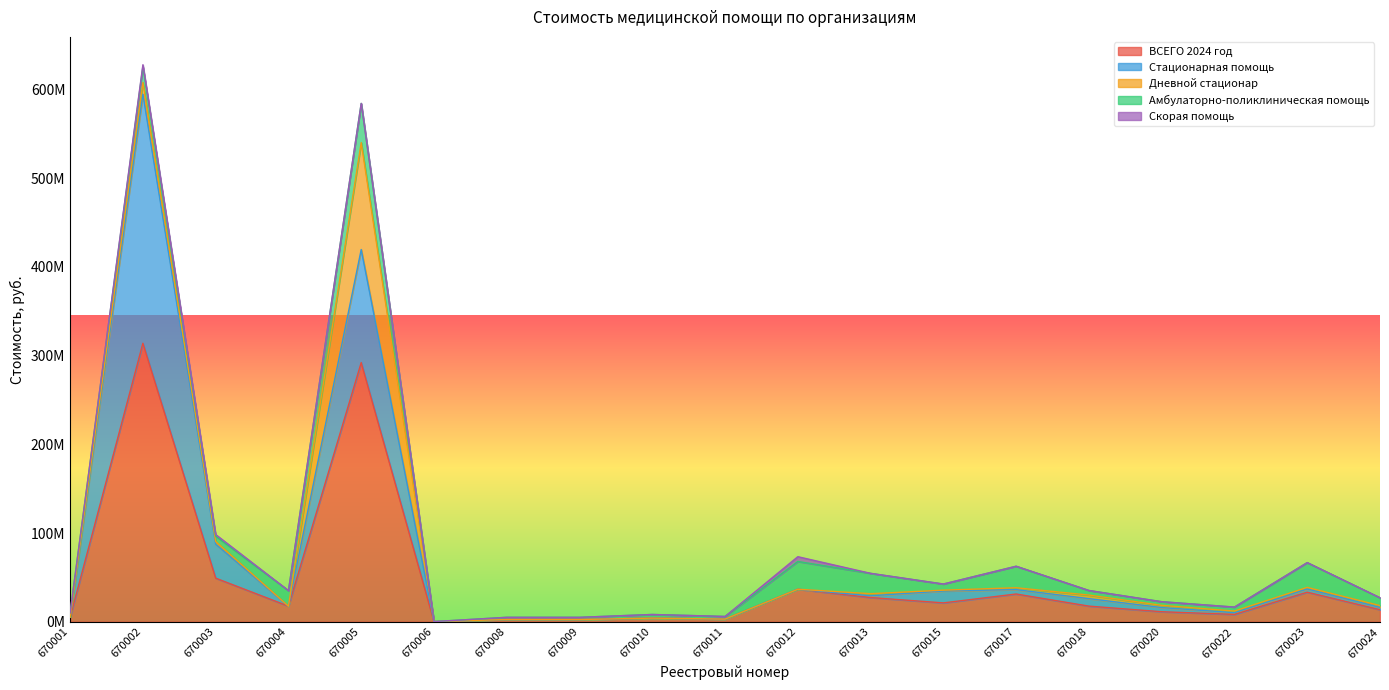

How many data points does each series have?

19